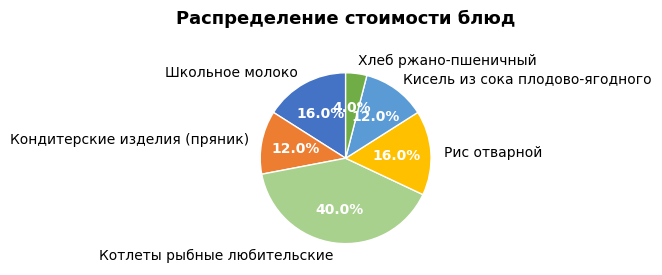

To the nearest percent, what percentage of the pie is Кондитерские изделия (пряник)?

12%